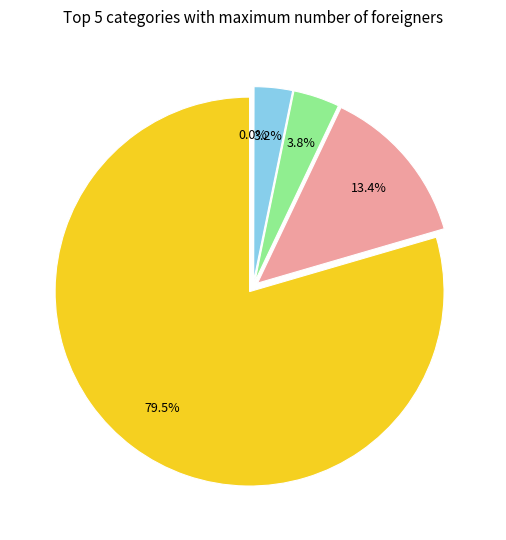

How many segments does this pie chart have?

5